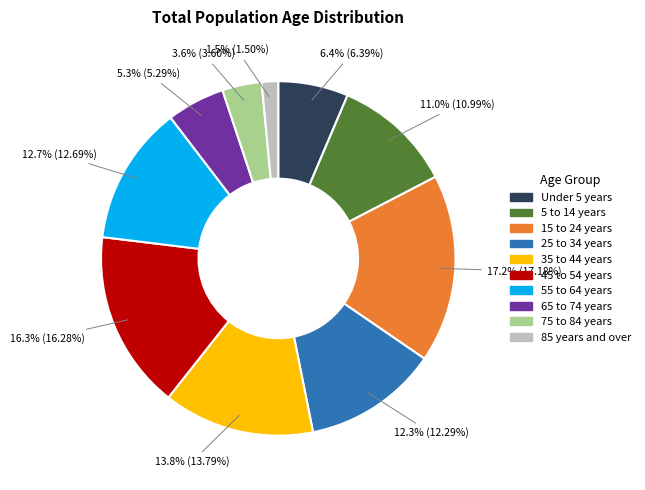

Is there a majority slice in this chart?

No